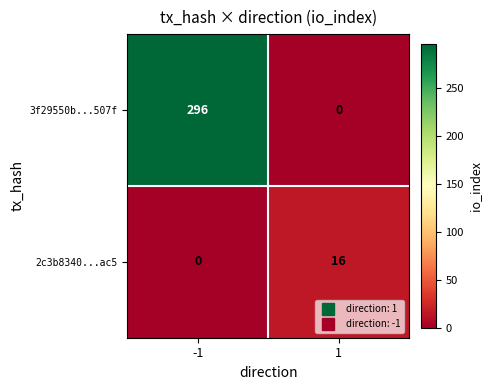

Is it true that 3f29550b...507f equals 198 at -1?

False